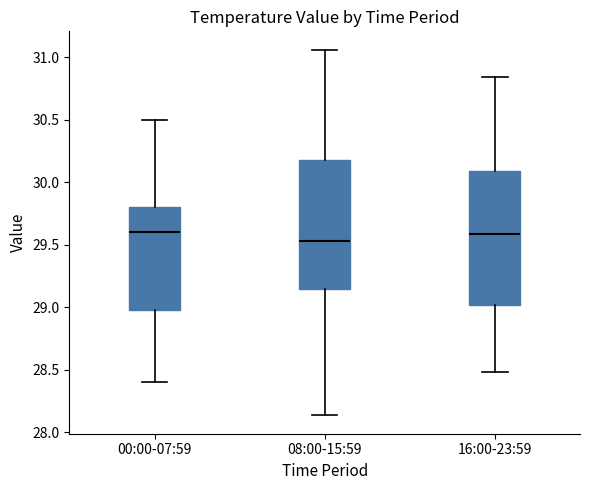

Where is the lower edge of the box for 00:00-07:59 on the y-axis? The values are not printed on the chart, so give them approximately, as read against the axis.

29.00